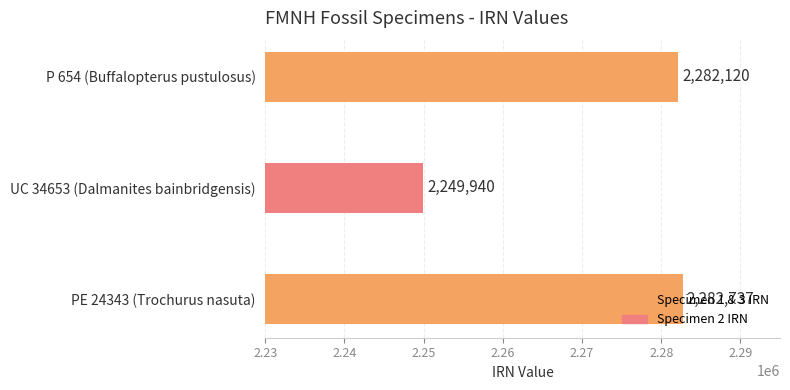

Which category has the lowest value across all series?

UC 34653 (Dalmanites bainbridgensis)